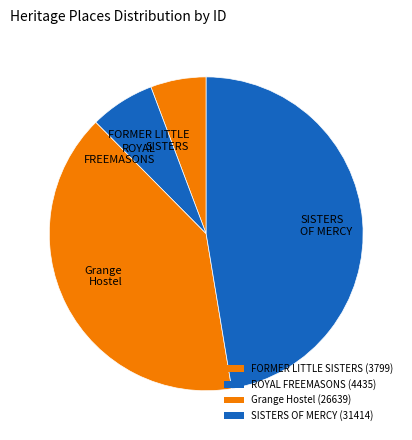

Rank the categories by value from highest to lowest.

SISTERS OF MERCY, Grange Hostel, ROYAL FREEMASONS, FORMER LITTLE SISTERS